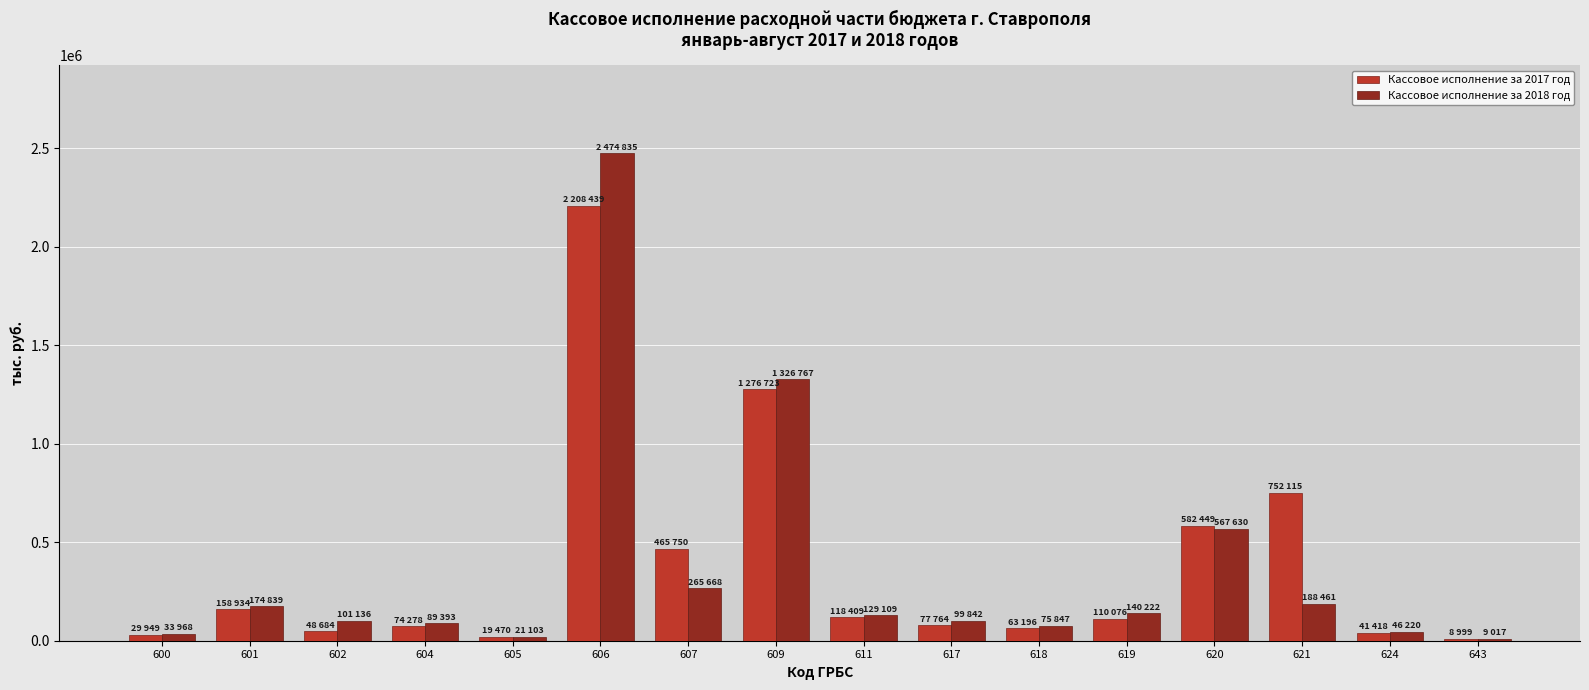

Which series has the widest spread of values?

Кассовое исполнение за 2018 год